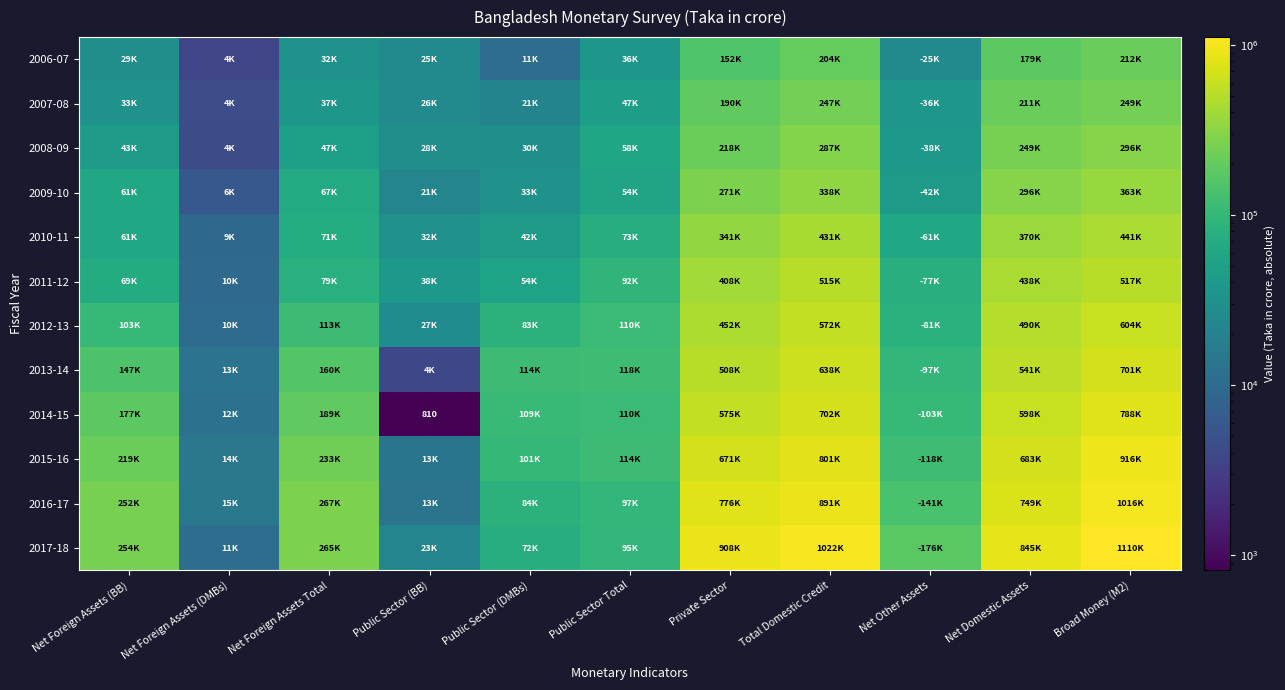

Which series has the largest total across all categories?

2017-18